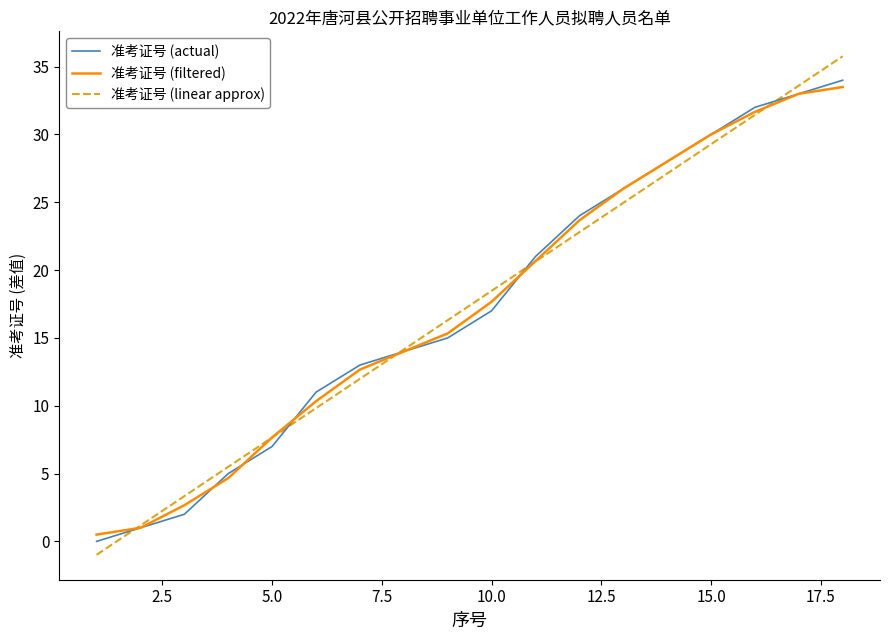

Rank the series by their maximum value, from highest to lowest.

准考证号 (linear approx), 准考证号 (actual), 准考证号 (filtered)